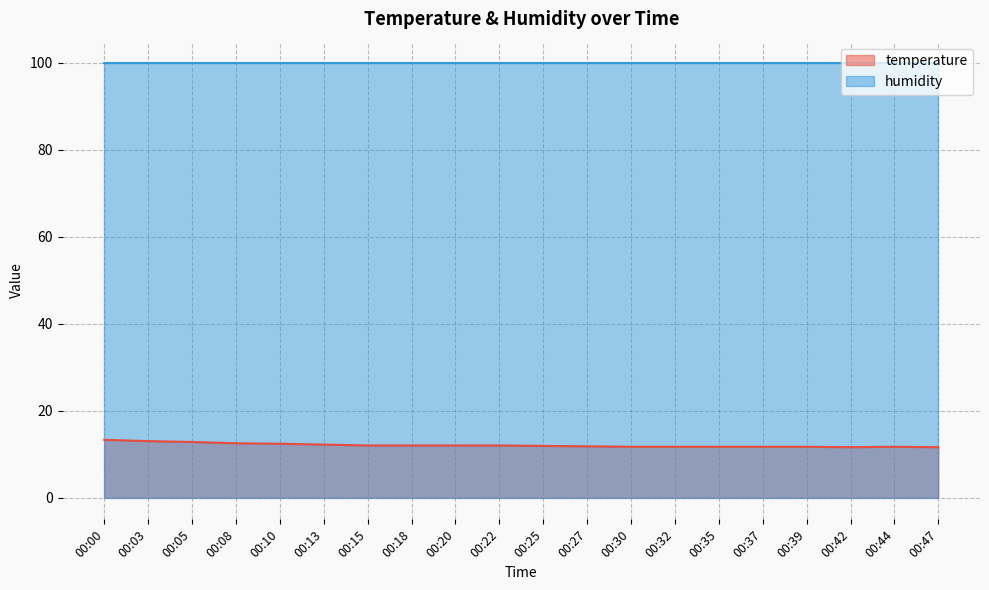

Rank the categories by value from lowest to highest.

00:42, 00:47, 00:30, 00:32, 00:35, 00:37, 00:39, 00:44, 00:27, 00:25, 00:15, 00:18, 00:20, 00:22, 00:13, 00:10, 00:08, 00:05, 00:03, 00:00